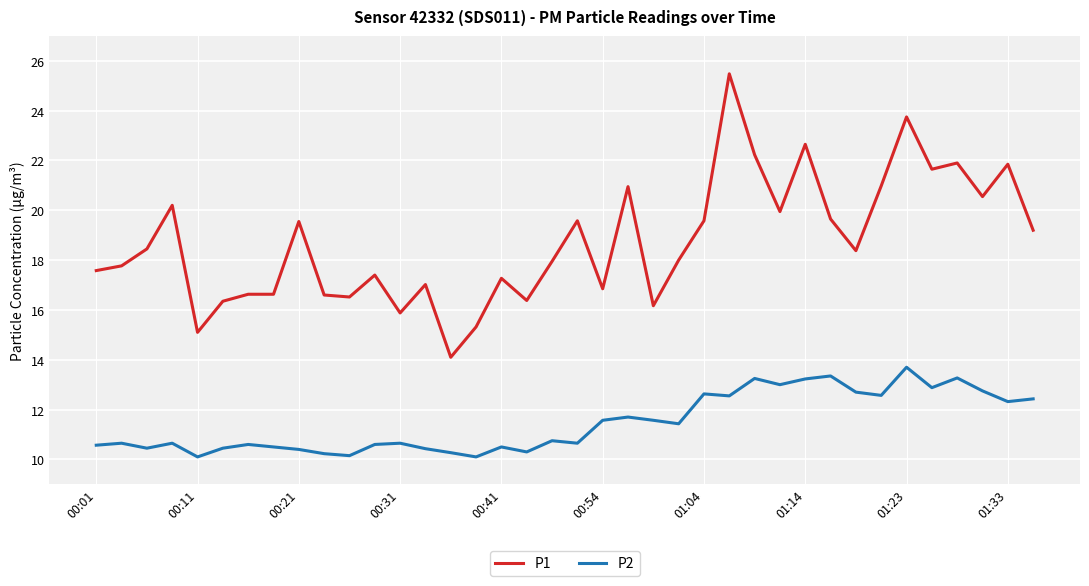

What is the difference between the maximum and minimum values in the P2 series?

3.6